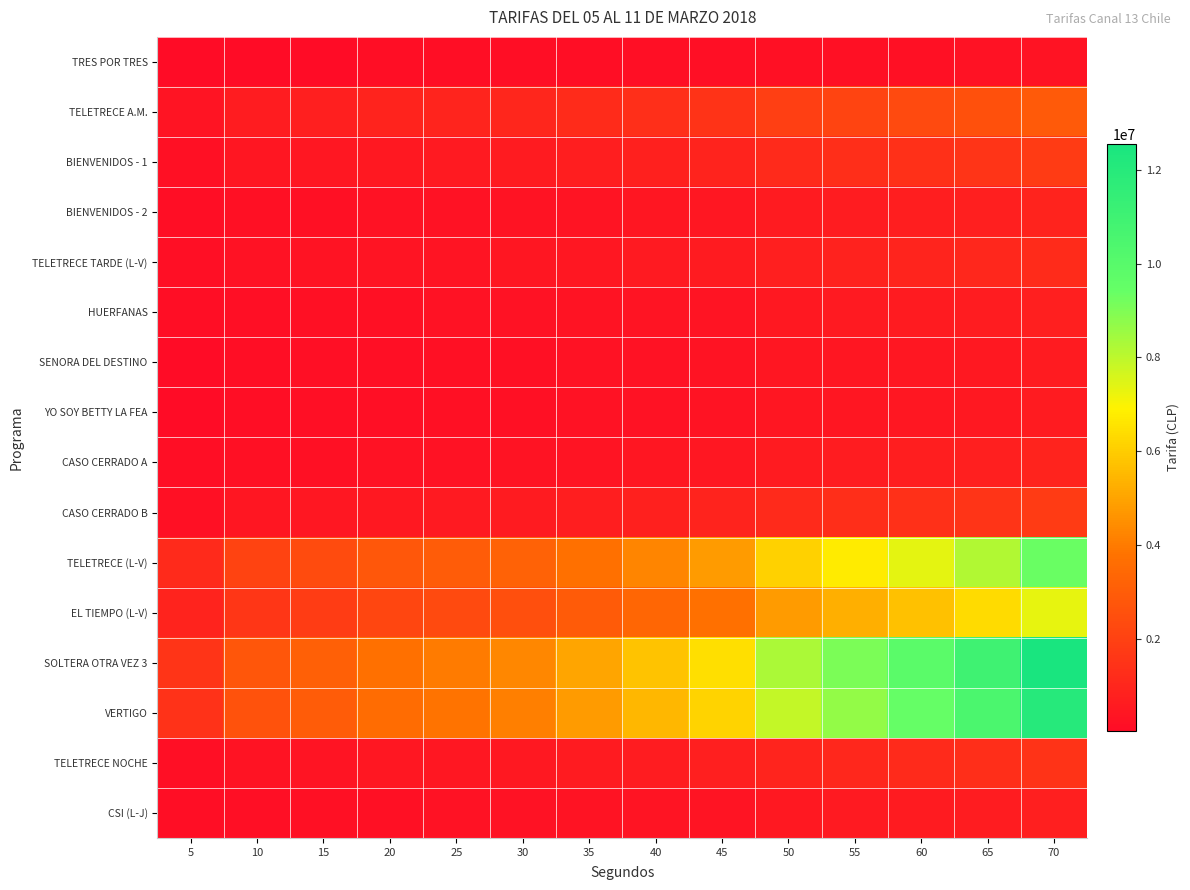

At which category is the sum across all series the highest?

70